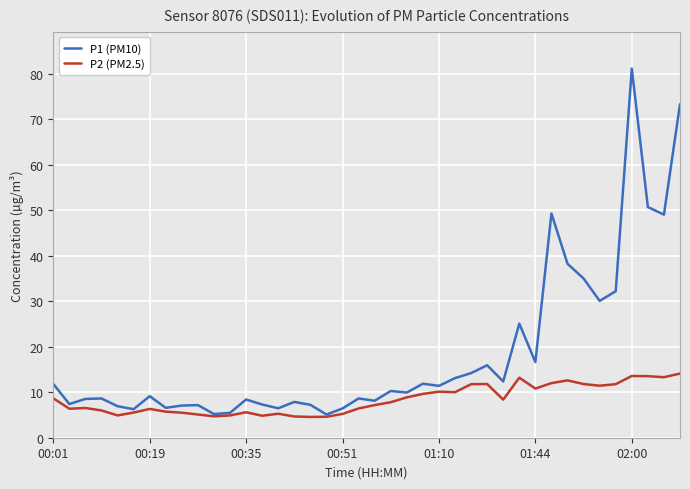

True or false: P1 (PM10) and P2 (PM2.5) intersect in this chart.

False